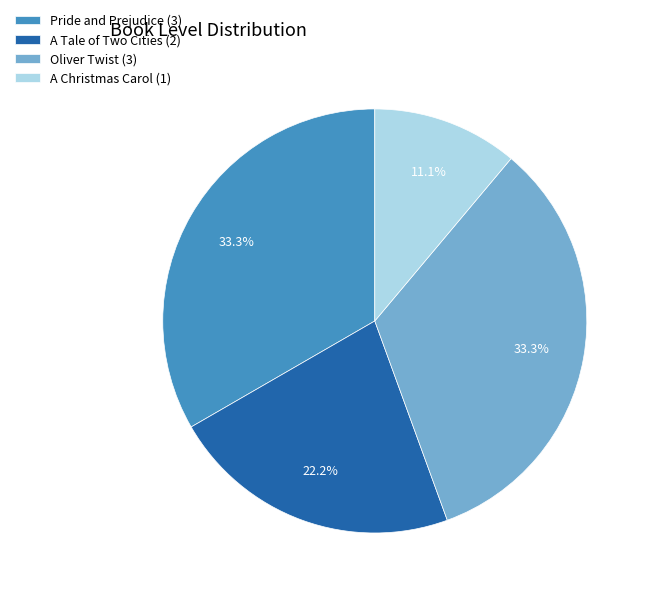

The Pride and Prejudice slice represents 33% of the pie. True or false?

True